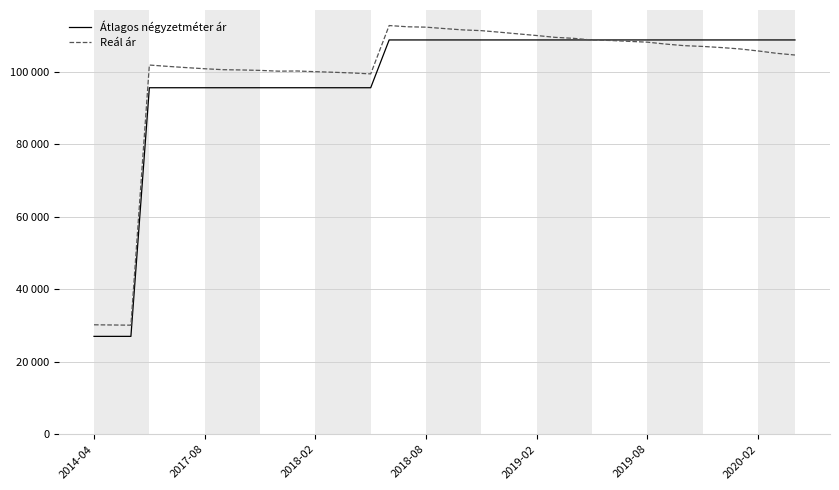

Does the chart display data point markers on the line(s)?

No